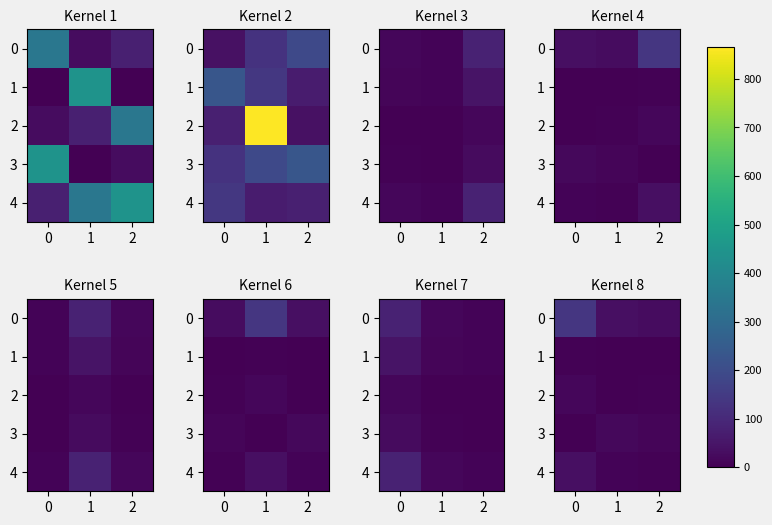

How many values in the 1 series are below 3?

1